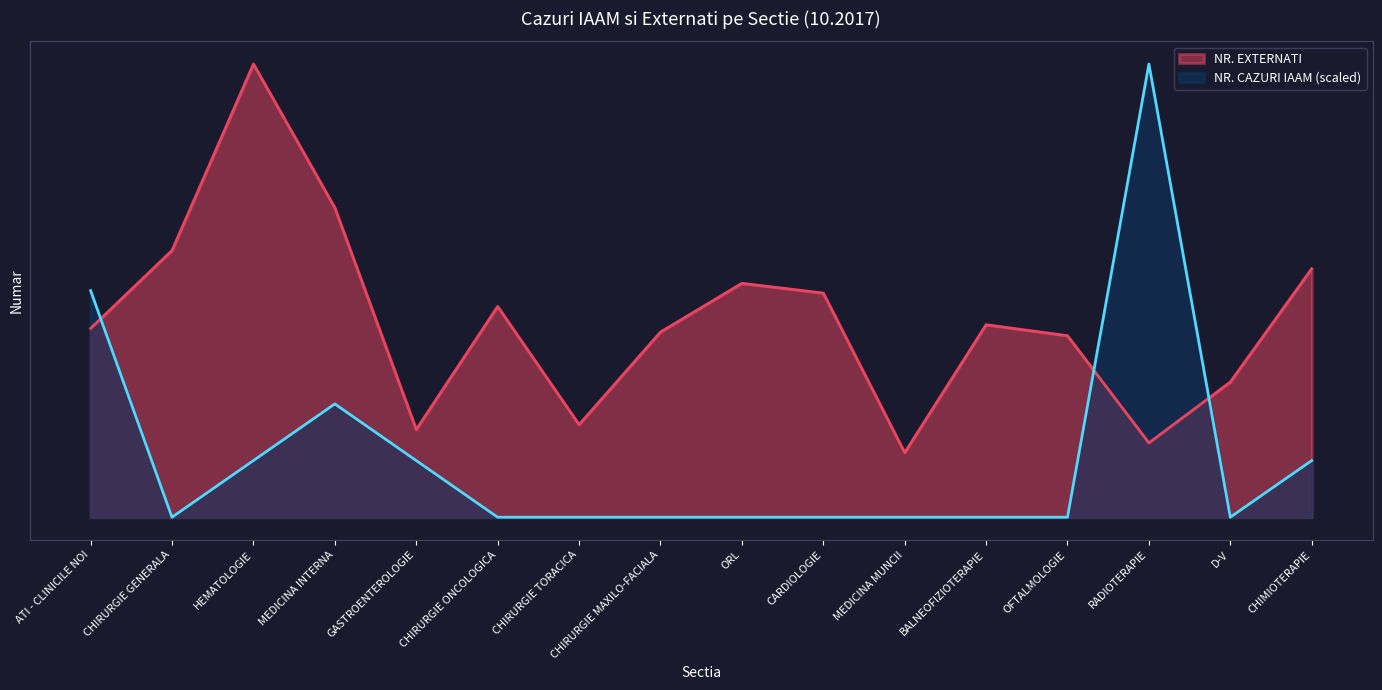

At which label is NR. CAZURI IAAM closest to 186?

ATI - CLINICILE NOI